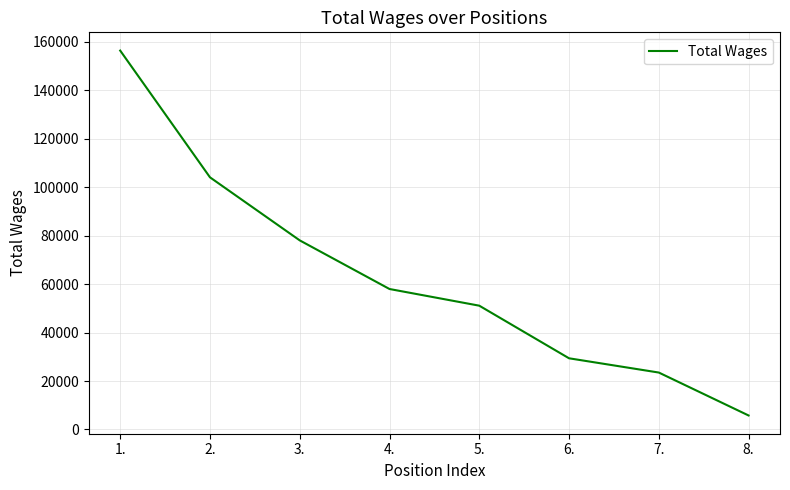

What is the difference between the second highest and minimum values?

98291